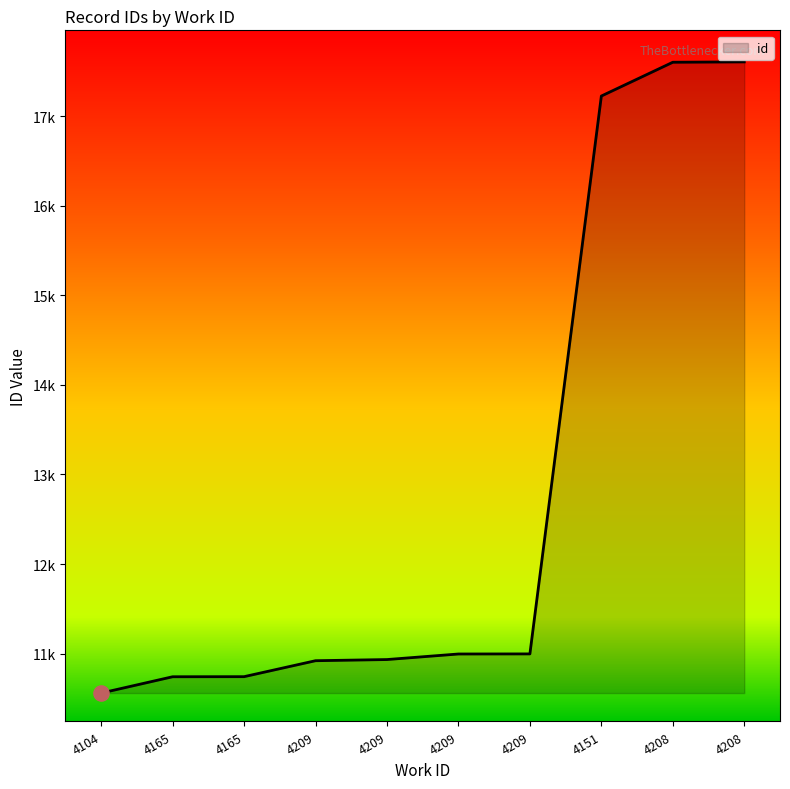

What is the ratio of the value at 4104 to the value at 4208?

0.6